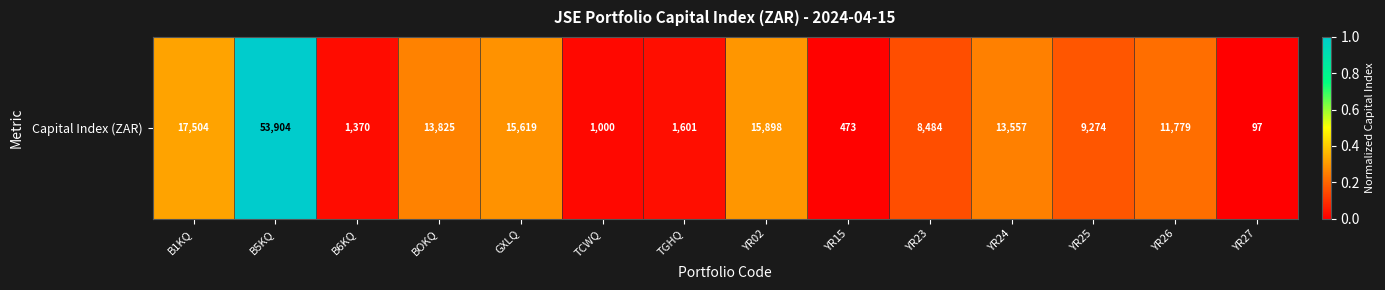

What is the change in value from B5KQ to B6KQ?

-1.0